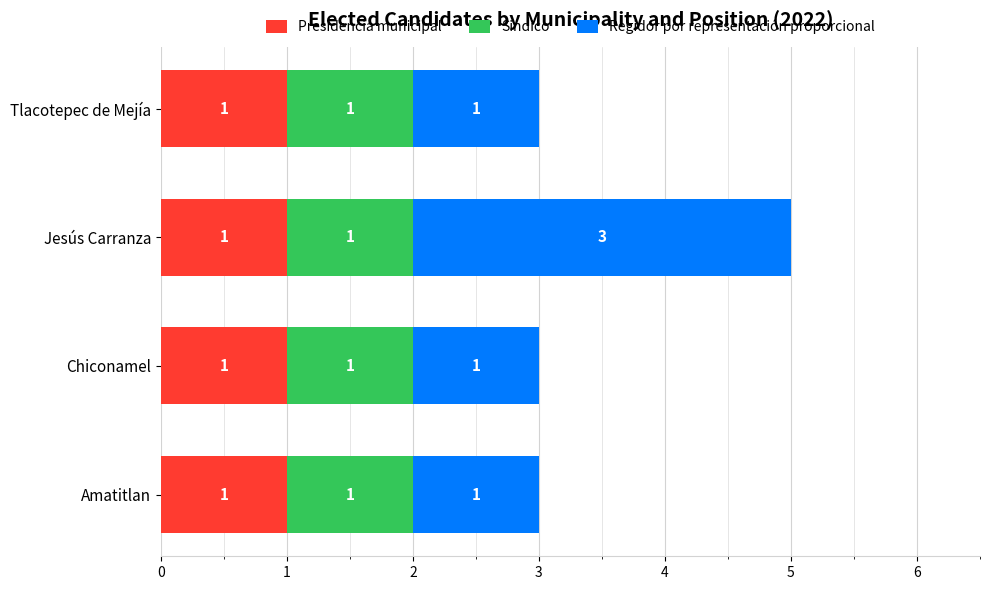

The Presidencia municipal series shows 2 at Tlacotepec de Mejía. True or false?

False